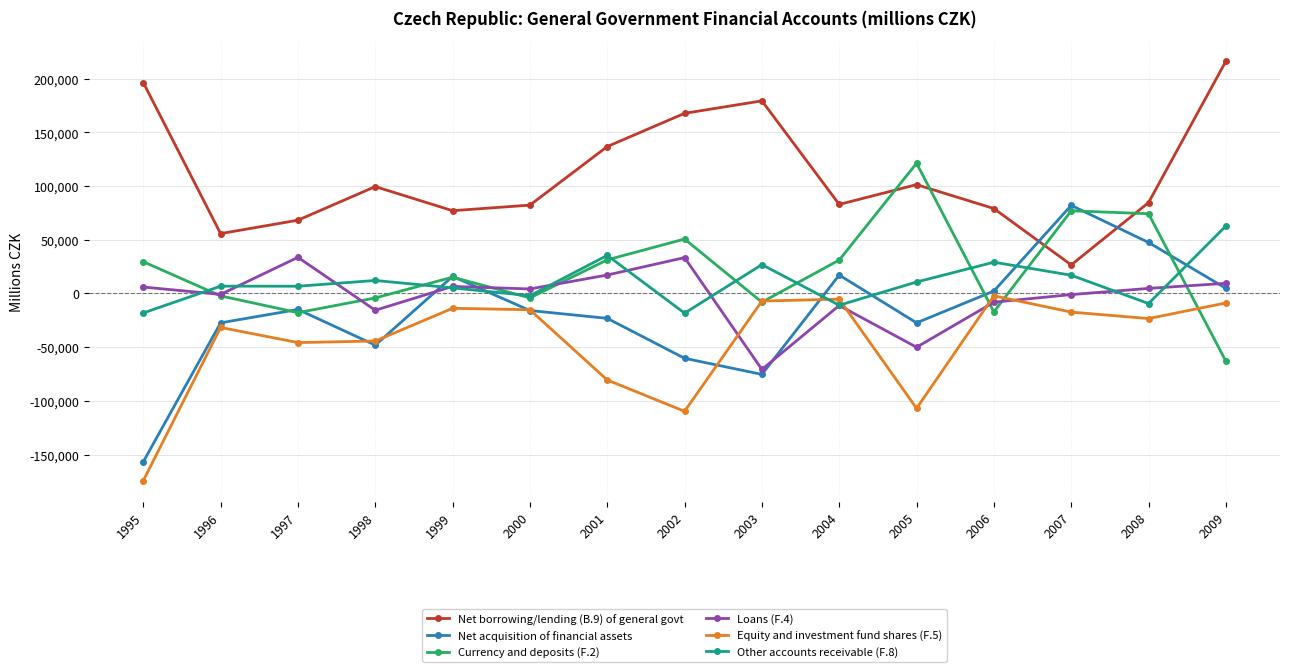

List the series in order of their peak value, lowest first.

Equity and investment fund shares (F.5), Loans (F.4), Other accounts receivable (F.8), Net acquisition of financial assets, Currency and deposits (F.2), Net borrowing/lending (B.9) of general govt